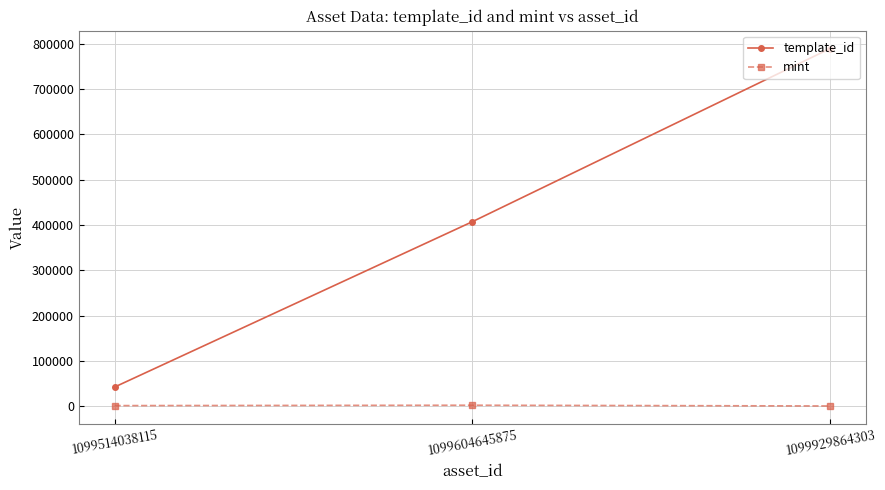

Is the value of template_id at 1099514038115 greater than the value of mint at 1099929864303?

Yes